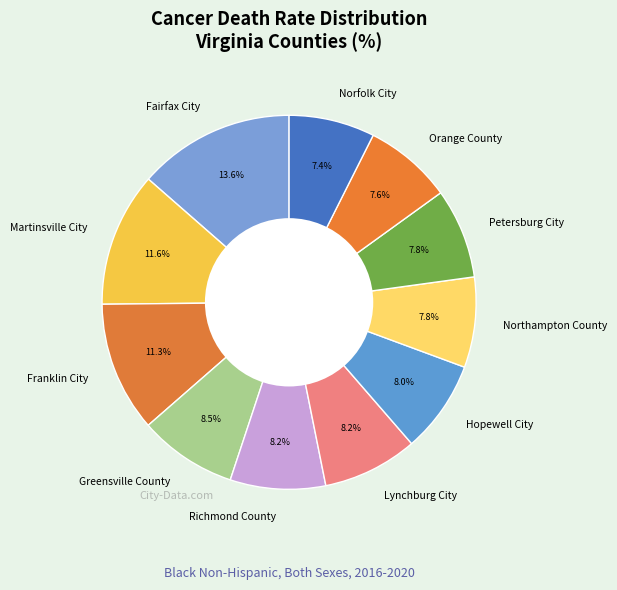

True or false: Lynchburg City accounts for 8% of the total.

True